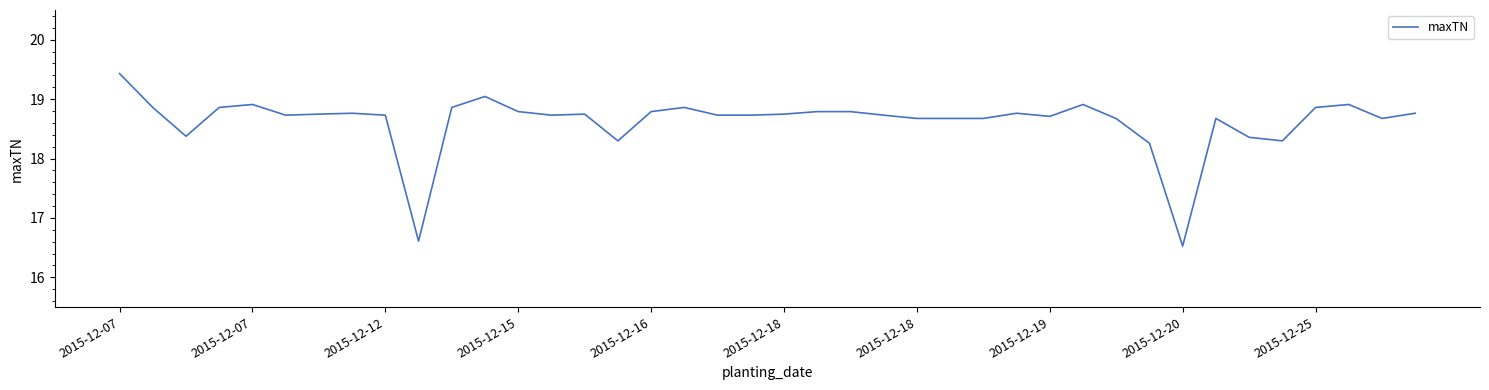

What is the greatest value displayed?

19.4